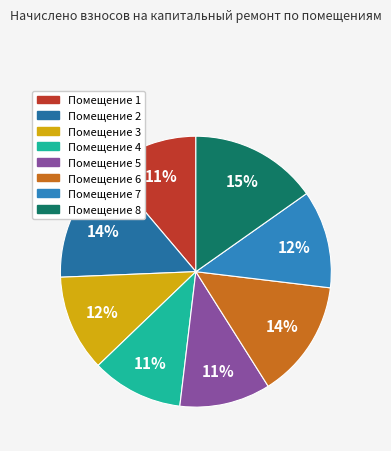

Count the number of slices in the pie.

8